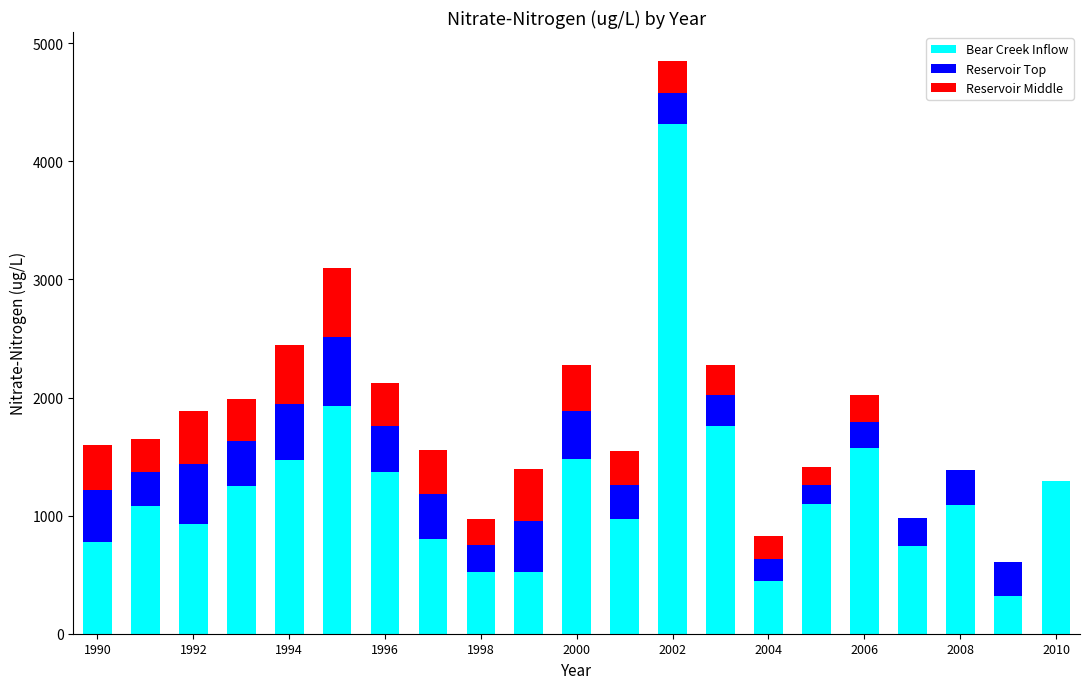

What is the maximum value for Bear Creek Inflow?

4314.0